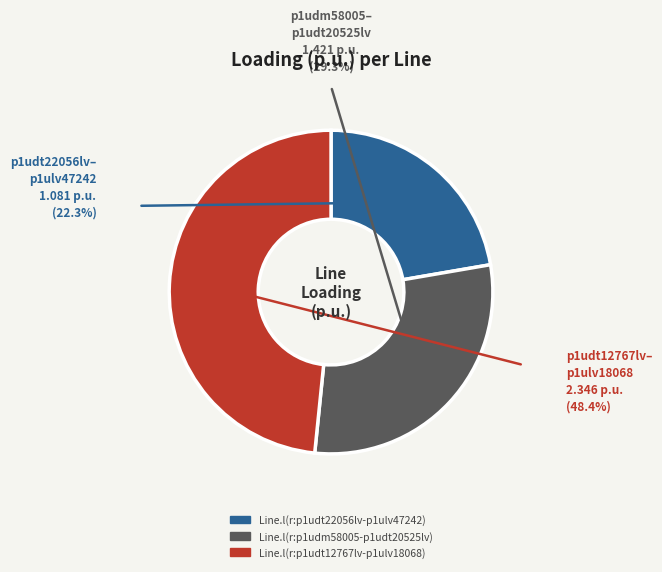

Count the number of slices in the pie.

3